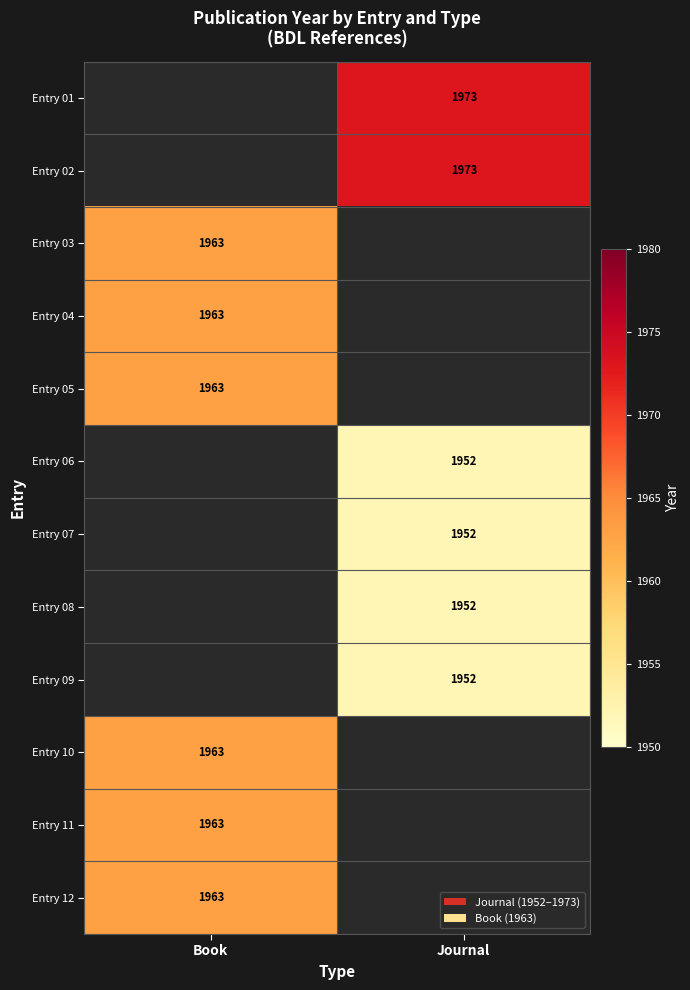

The value of Entry 06 at Journal is 1097. True or false?

False